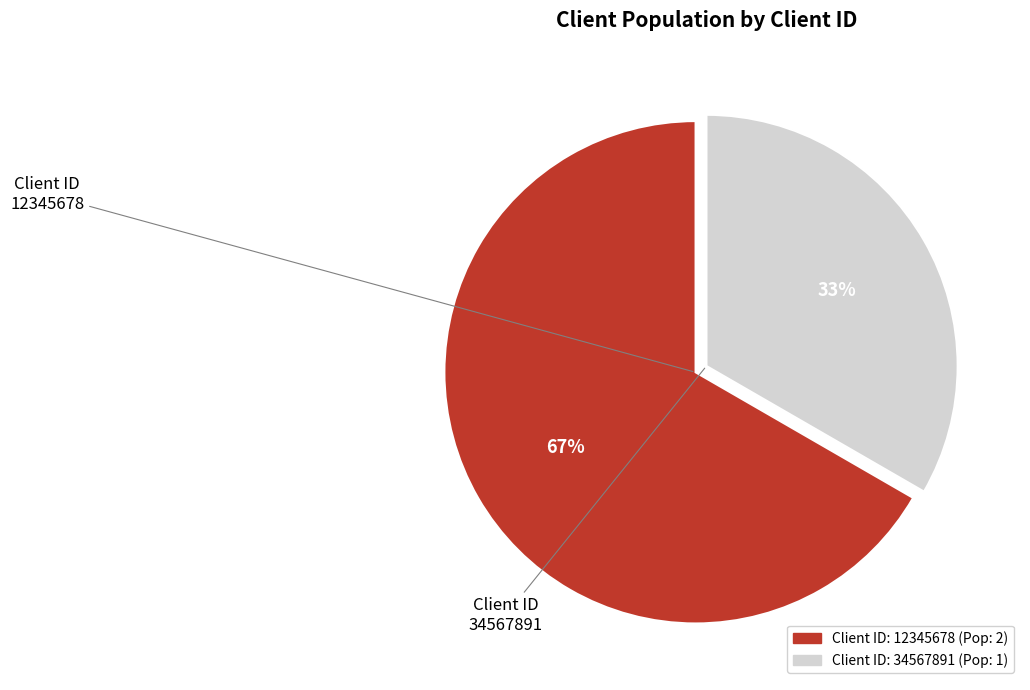

Does any single category account for the majority?

Yes